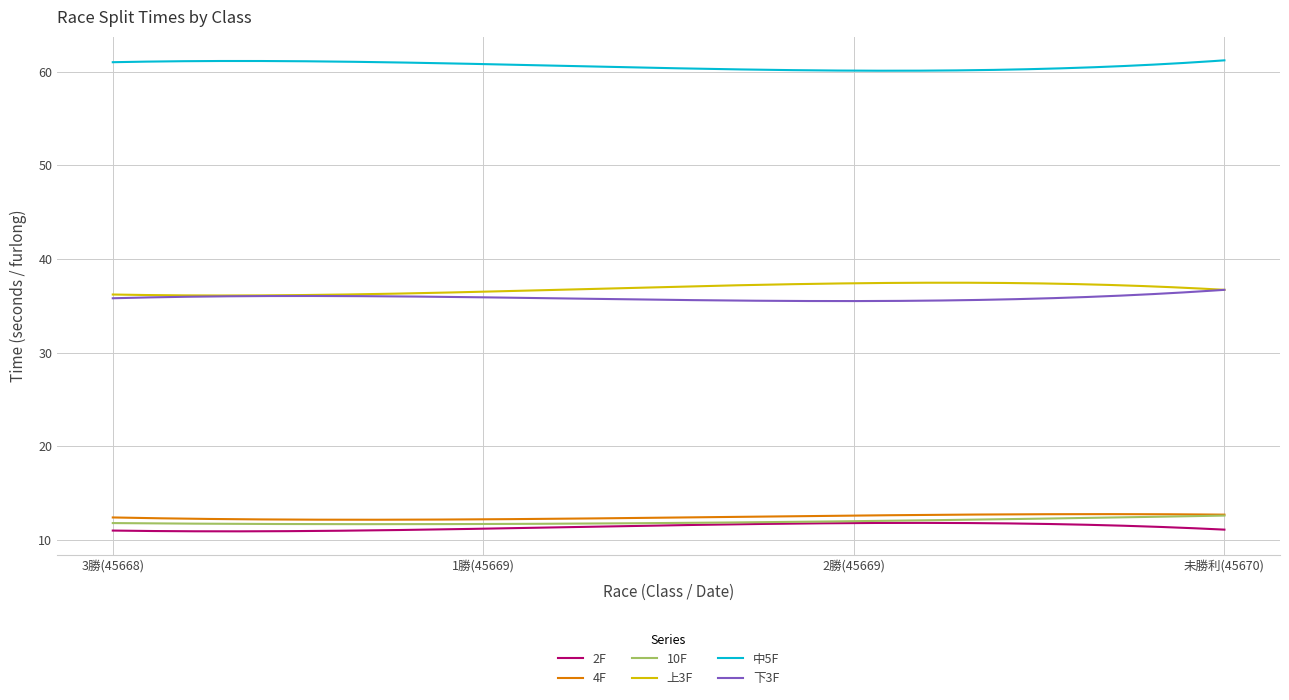

What is the minimum value for 2F?

10.9